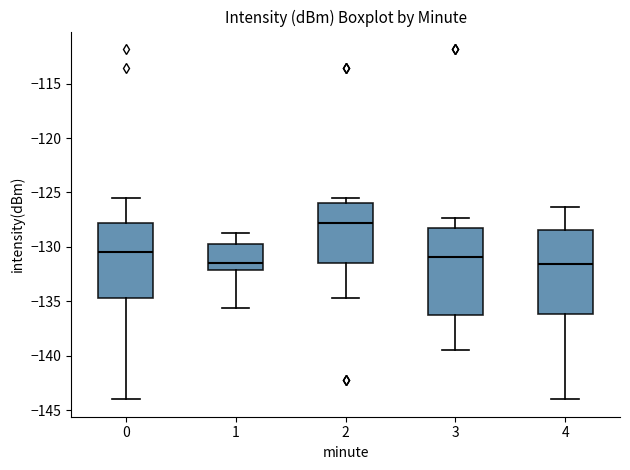

Reading left to right, transcribe this box plot: for each box, give where its median line is, the range the box spans, and where its two whiskers end, as read against the y-axis. The values are not printed on the chart, so give them approximately, as read against the axis.

0: median -130.5, box -134.5 to -128.0, whiskers -144.0 to -125.5
1: median -131.5, box -132.0 to -129.5, whiskers -135.5 to -129.0
2: median -128.0, box -131.5 to -126.0, whiskers -134.5 to -125.5
3: median -131.0, box -136.0 to -128.5, whiskers -139.5 to -127.5
4: median -131.5, box -136.0 to -128.5, whiskers -144.0 to -126.5